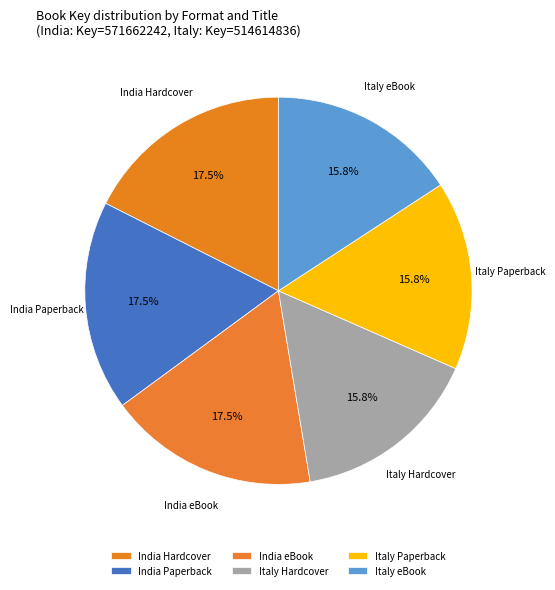

Which slice is the smallest?

Italy Hardcover